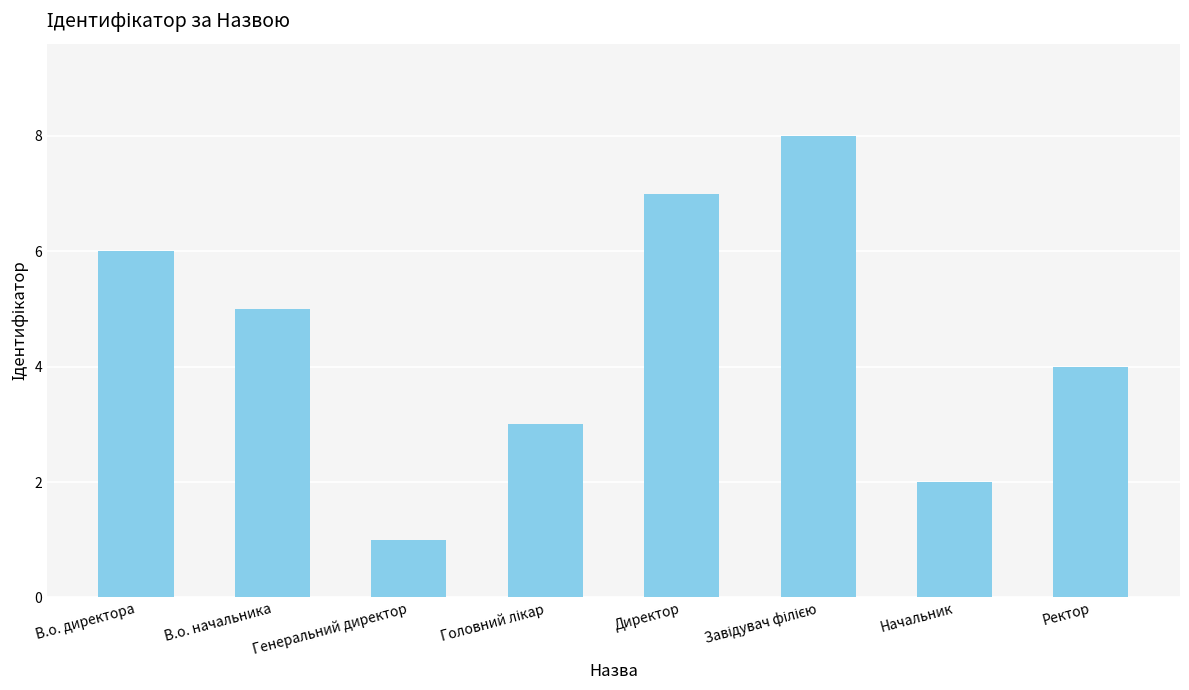

The chart shows a value of 4 at Ректор. True or false?

True